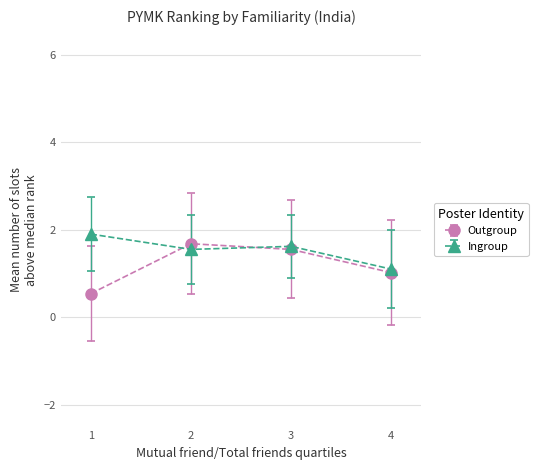

The Outgroup series shows 1.0 at 1. True or false?

False